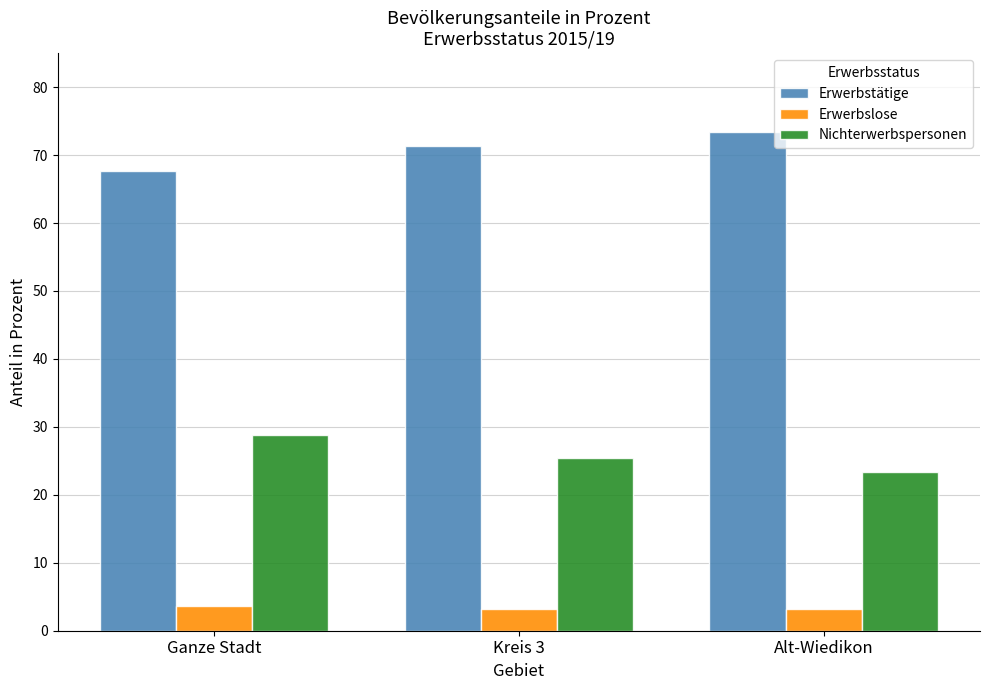

Rank the series at Kreis 3 from highest to lowest value.

Erwerbstätige, Nichterwerbspersonen, Erwerbslose